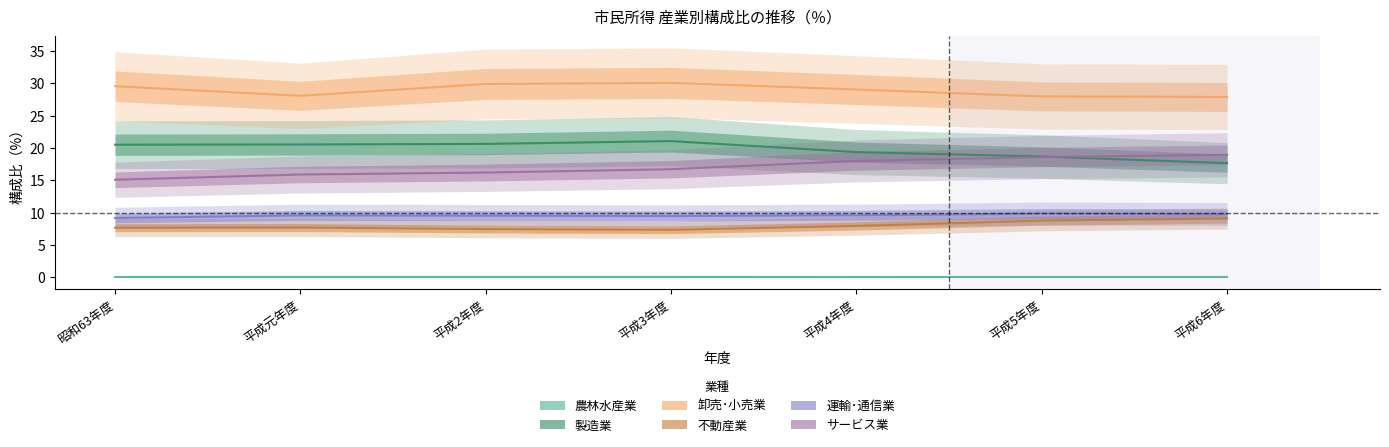

What is the greatest value displayed?

30.1